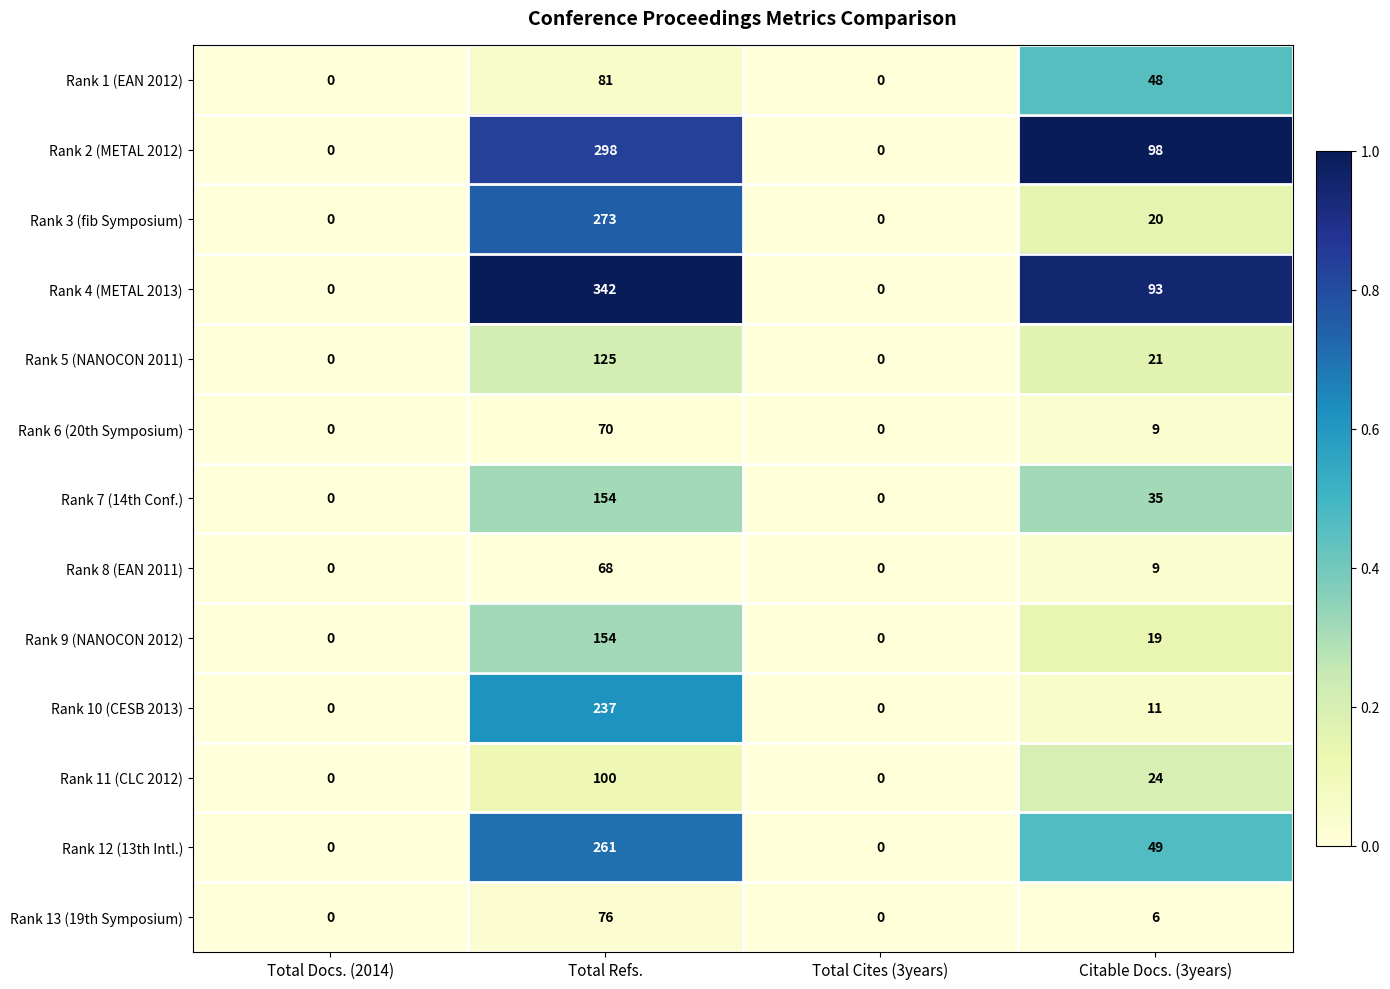

The value of Rank 5 (NANOCON 2011) at Citable Docs. (3years) is 13. True or false?

False